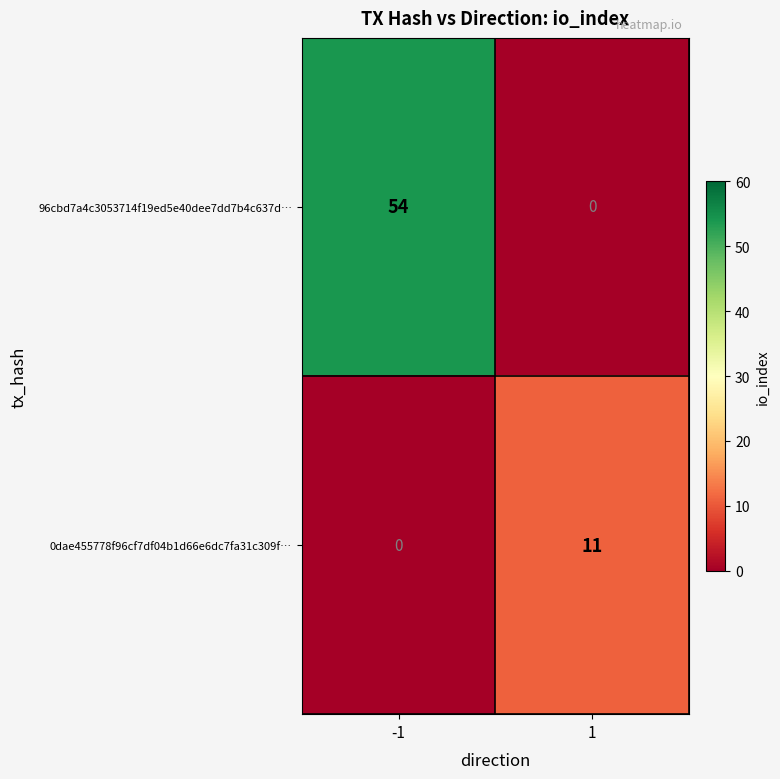

The value of 96cbd7a4c3053714f19ed5e40dee7dd7b4c637d… at 1 is 29. True or false?

False